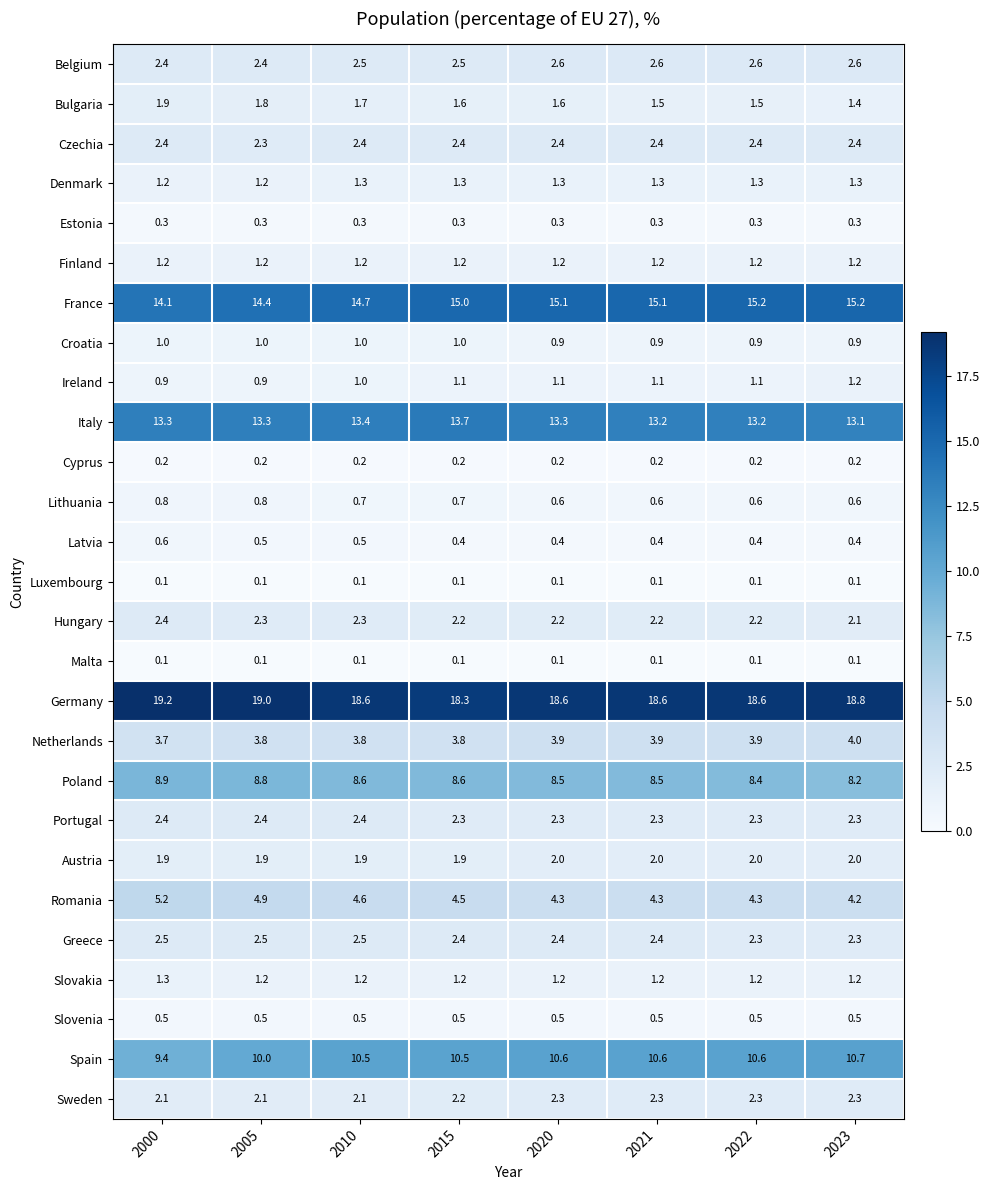

Count the number of categories in the chart.

8